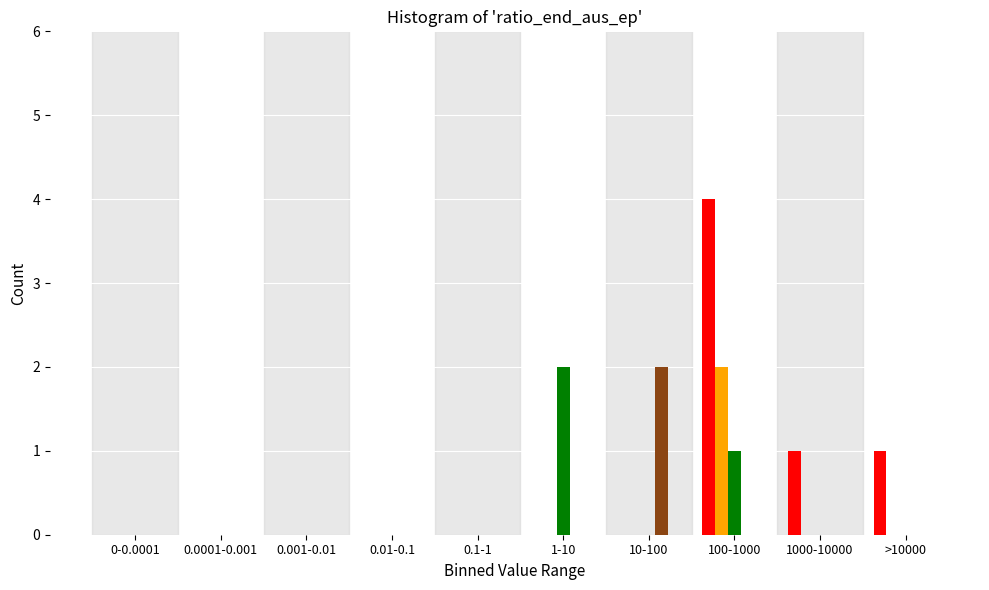

At which category is the sum across all series the highest?

100-1000